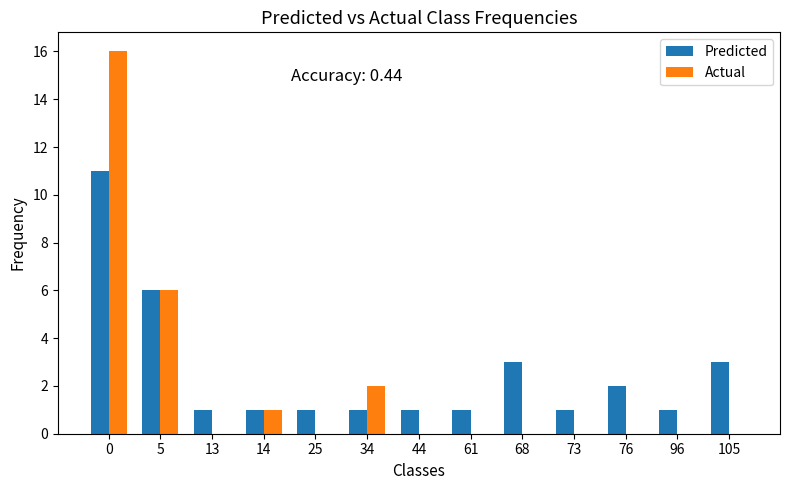

What is the value of the Predicted bar at the 4th from the left?

1